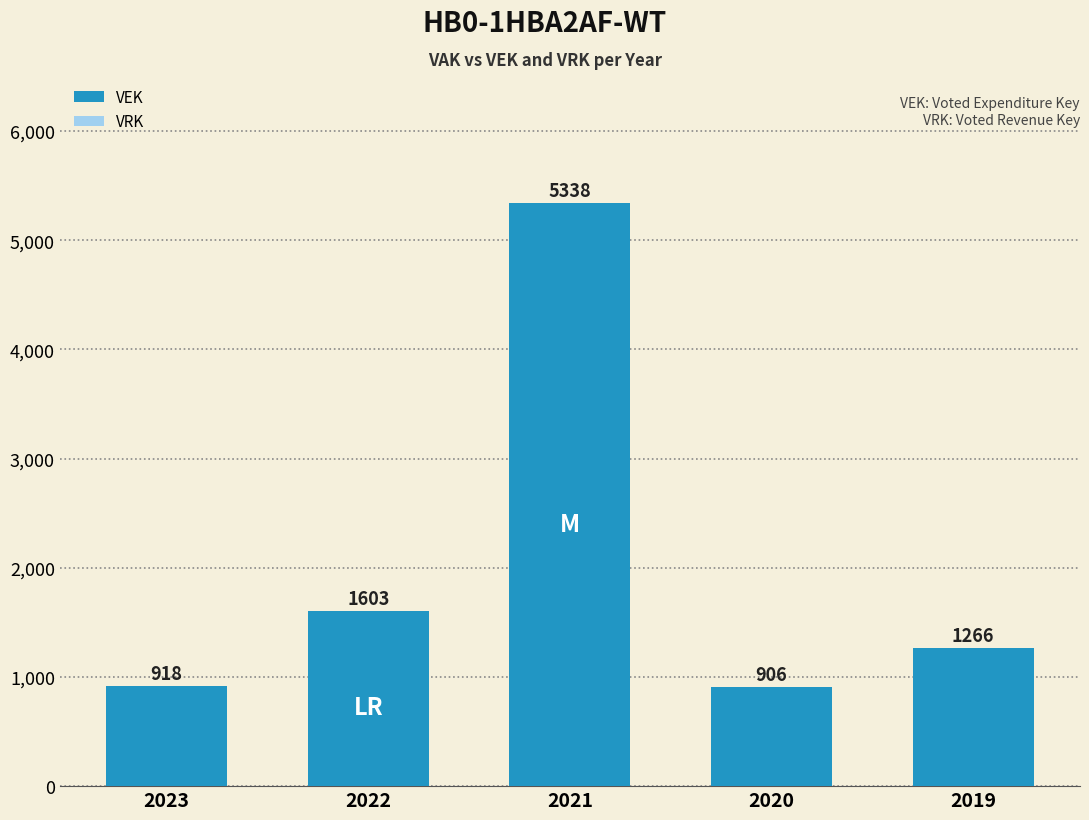

What is the value of the 2nd bar from the left?

1603